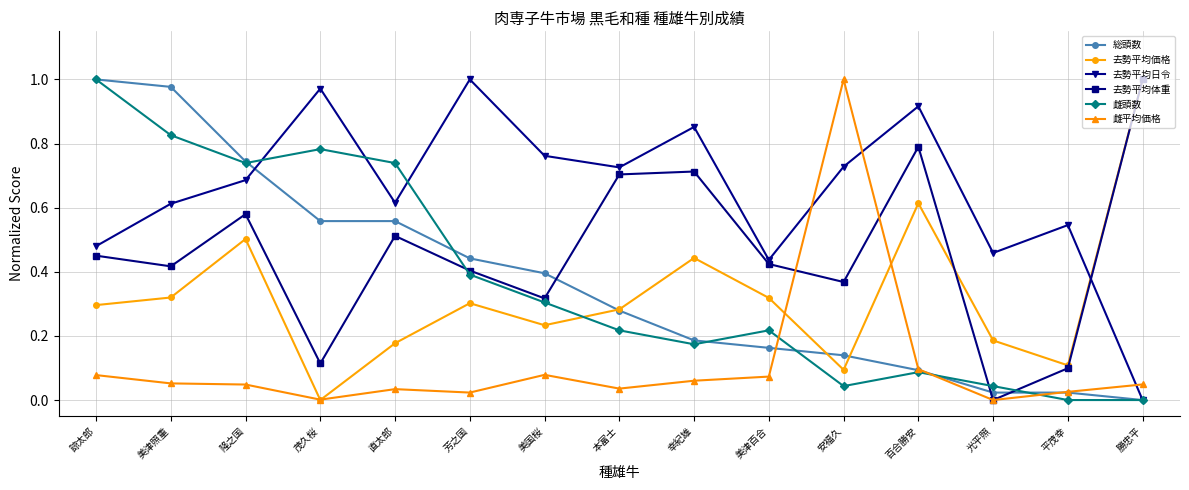

What position from the right is 美津照重?

14